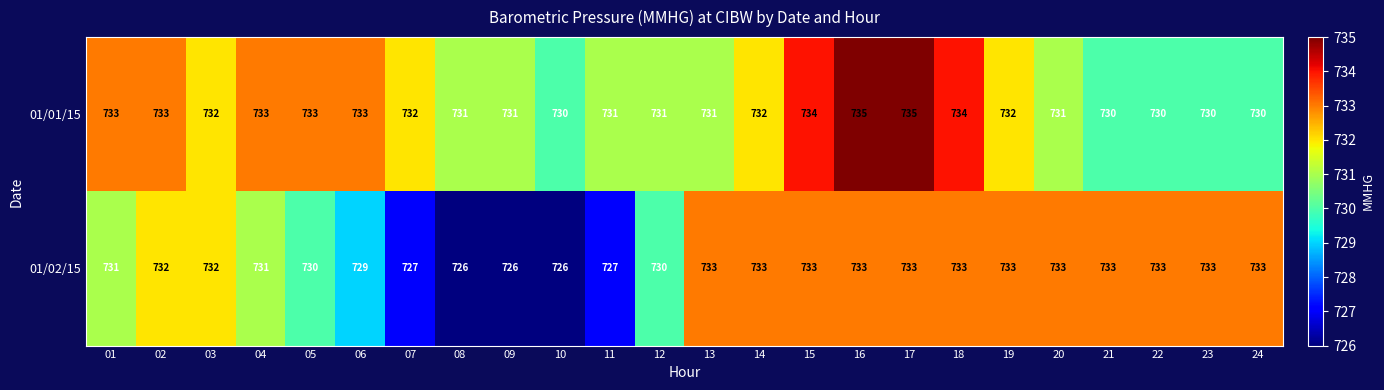

Which series has the largest total across all categories?

01/01/15